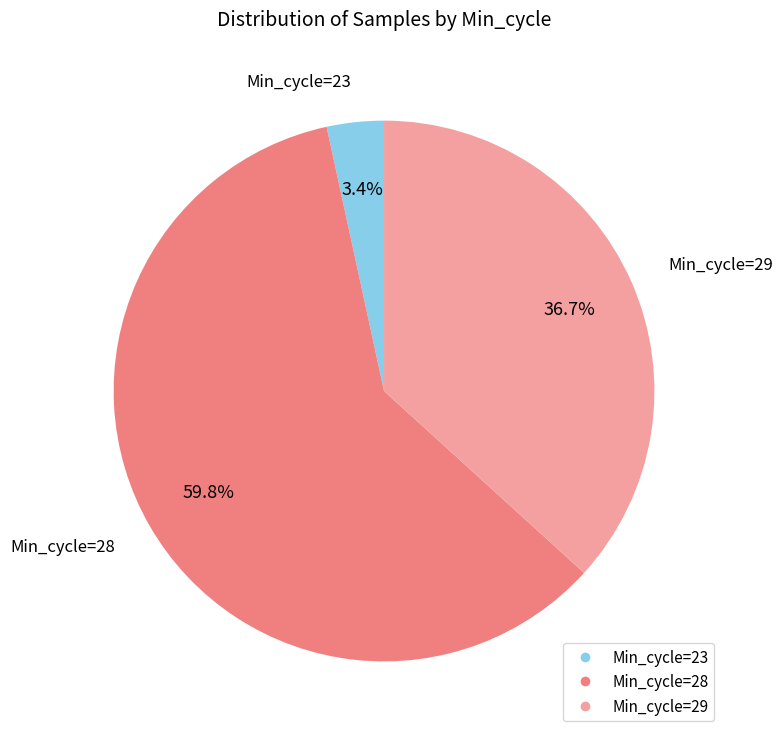

Is there a majority slice in this chart?

Yes